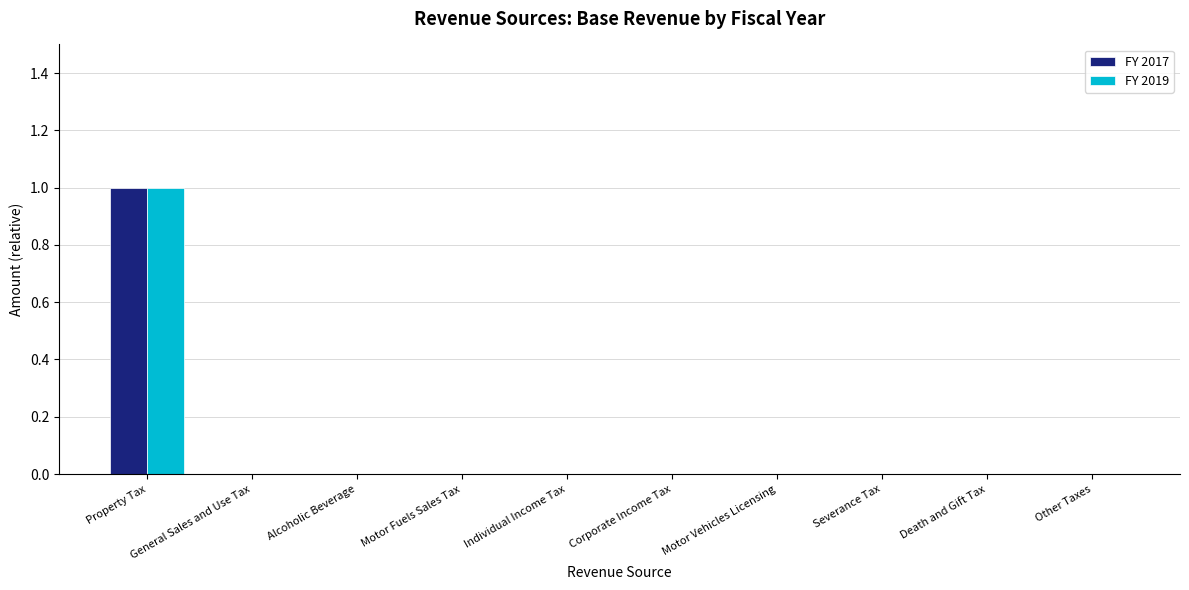

How many groups of bars are there?

10